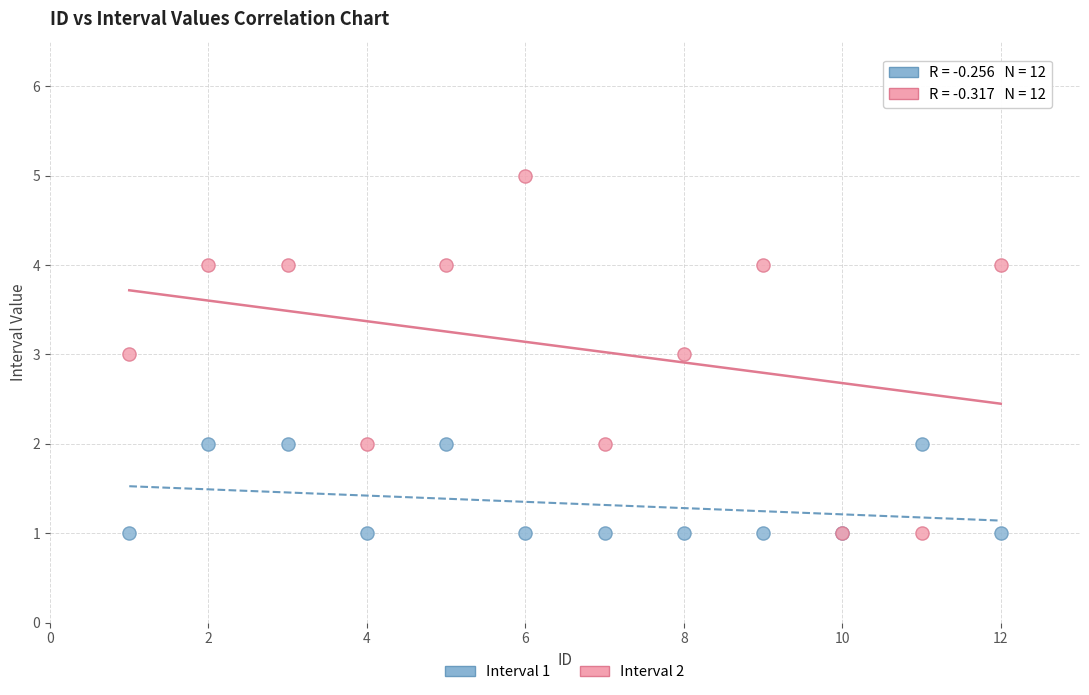

Which series contains the highest Y value?

Interval 2